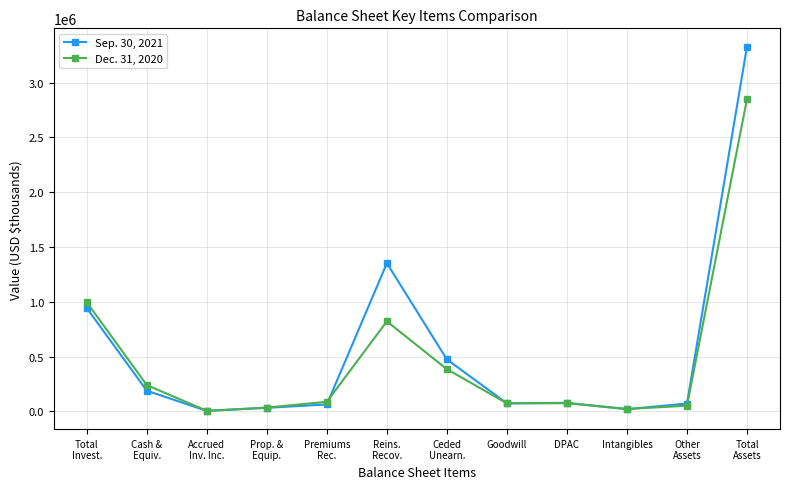

Which series has the widest spread of values?

Sep. 30, 2021